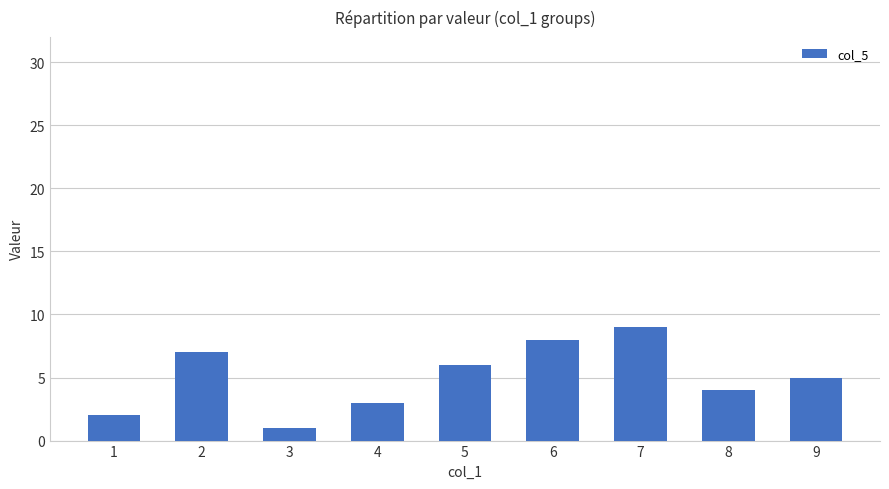

Which category has the lowest value across all series?

3